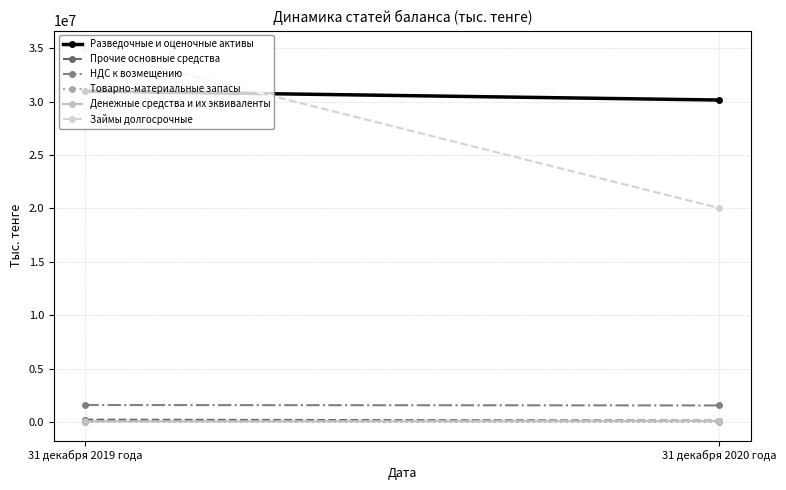

Count the number of categories in the chart.

2